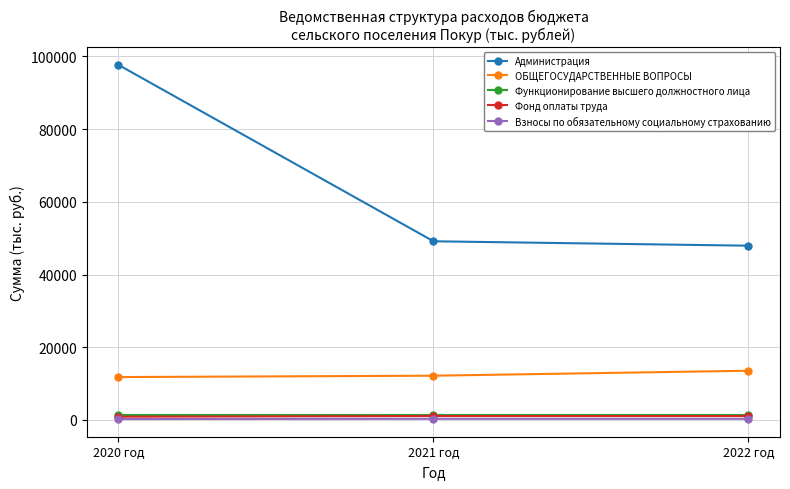

What is the sum of all Функционирование высшего должностного лица values?

4254.9